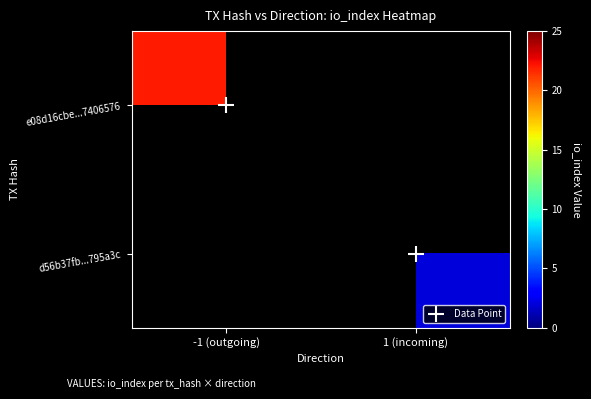

Which has a higher value, -1 (outgoing) or 1 (incoming)?

-1 (outgoing)